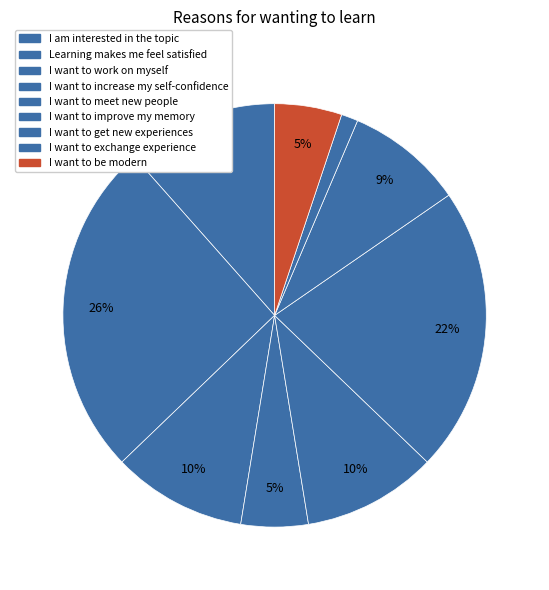

How many segments does this pie chart have?

9